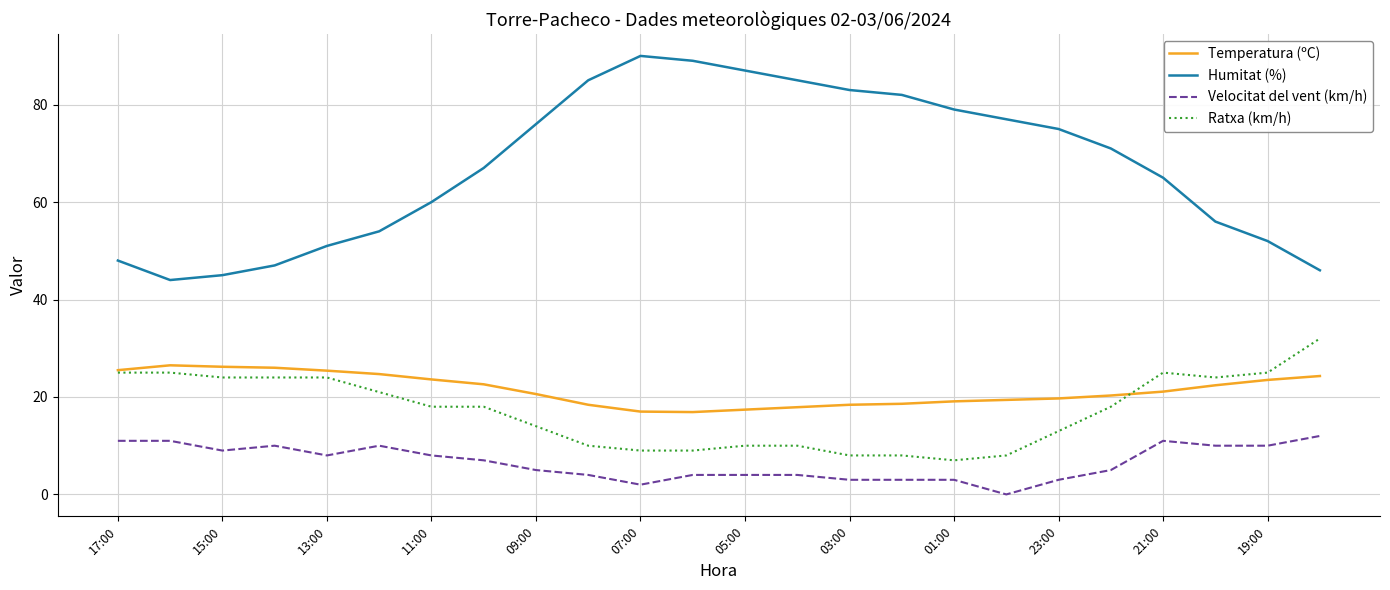

List the series in order of their peak value, highest first.

Humitat (%), Ratxa (km/h), Temperatura (ºC), Velocitat del vent (km/h)